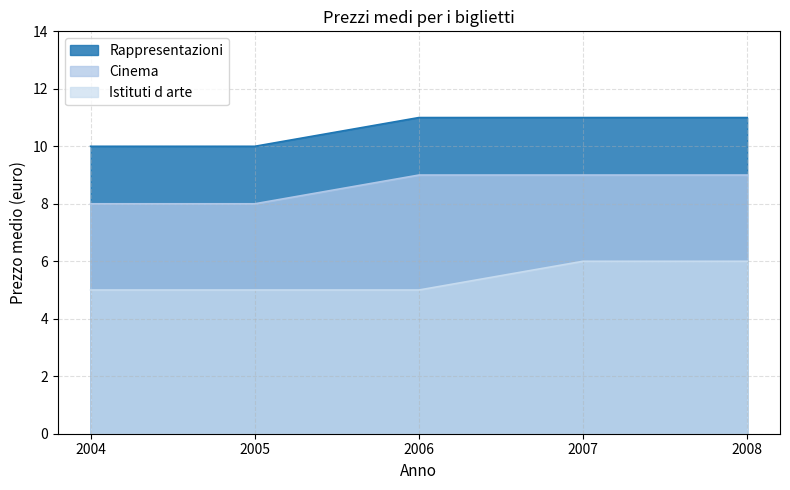

Does the chart display data point markers on the line(s)?

No